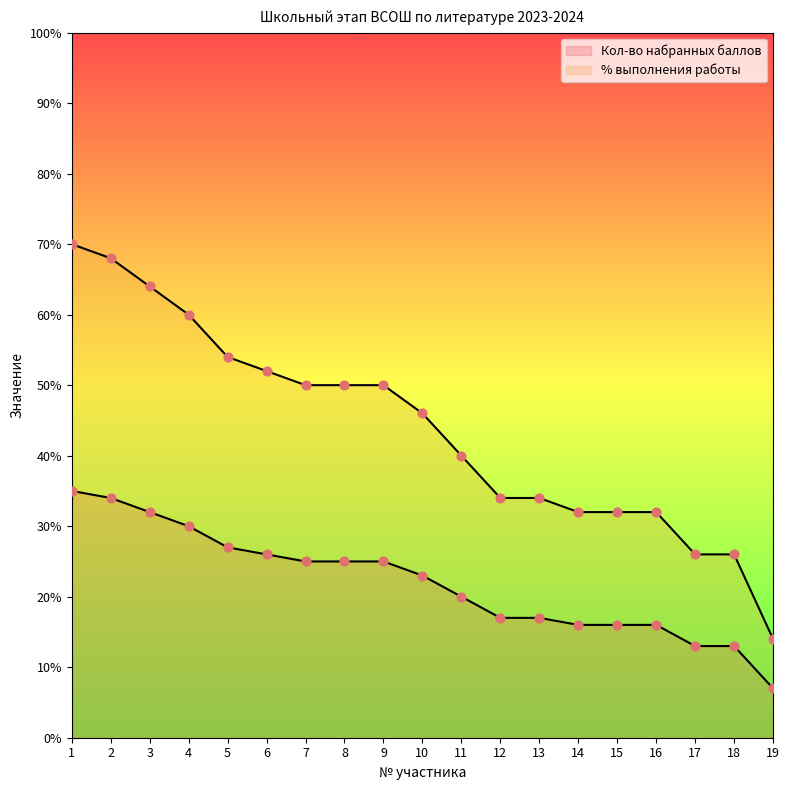

Which series has the largest total across all categories?

% выполнения работы